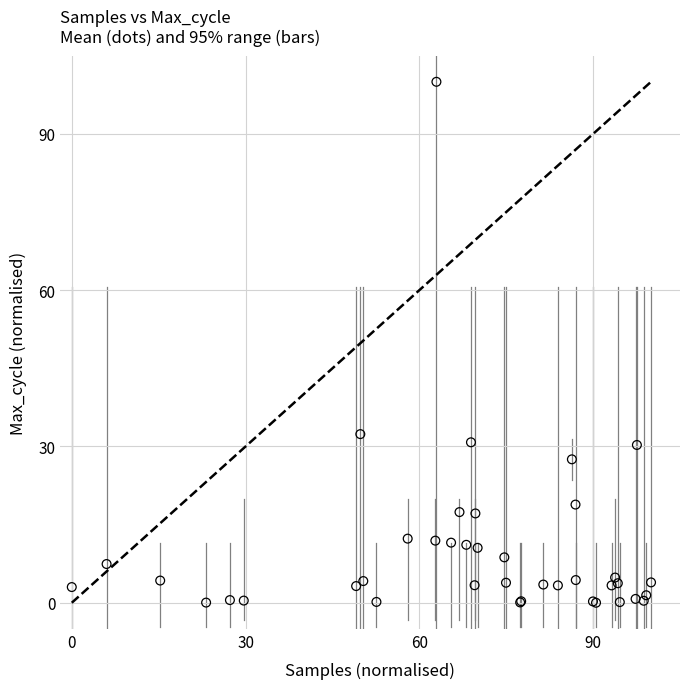

What Y value in the scatter plot is closest to 50?

32.4